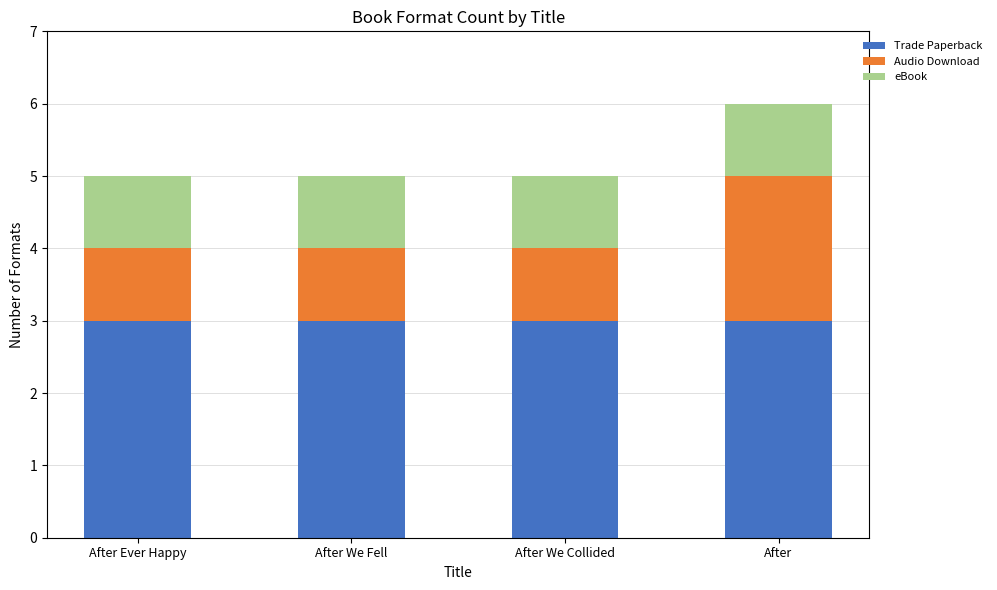

What is the total value across all series at After Ever Happy?

5